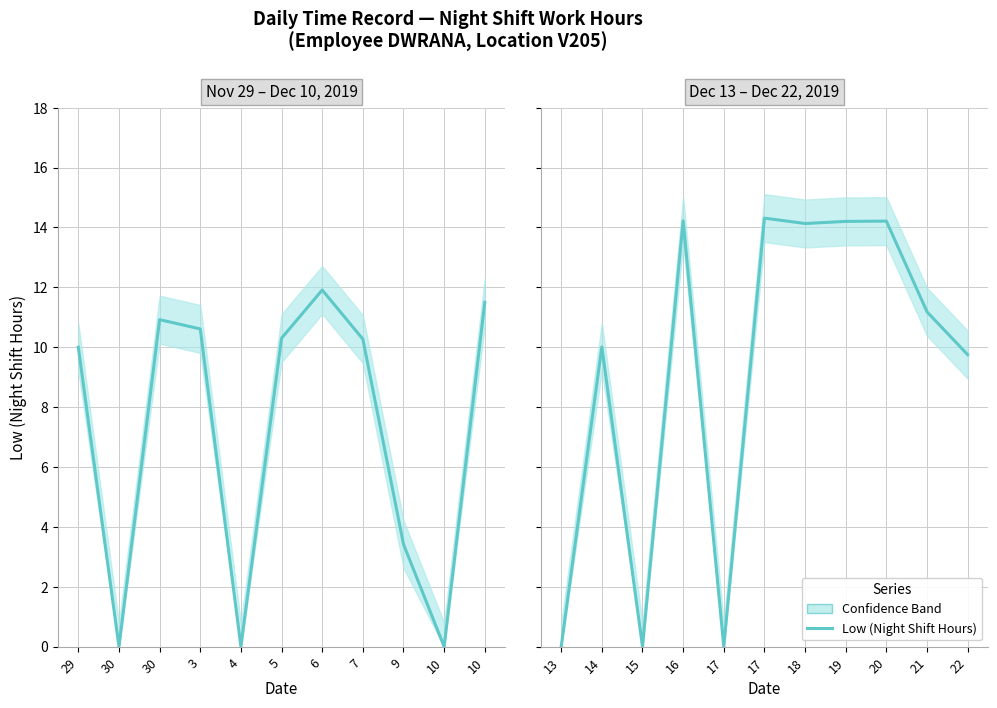

How many lines are shown in the chart?

1